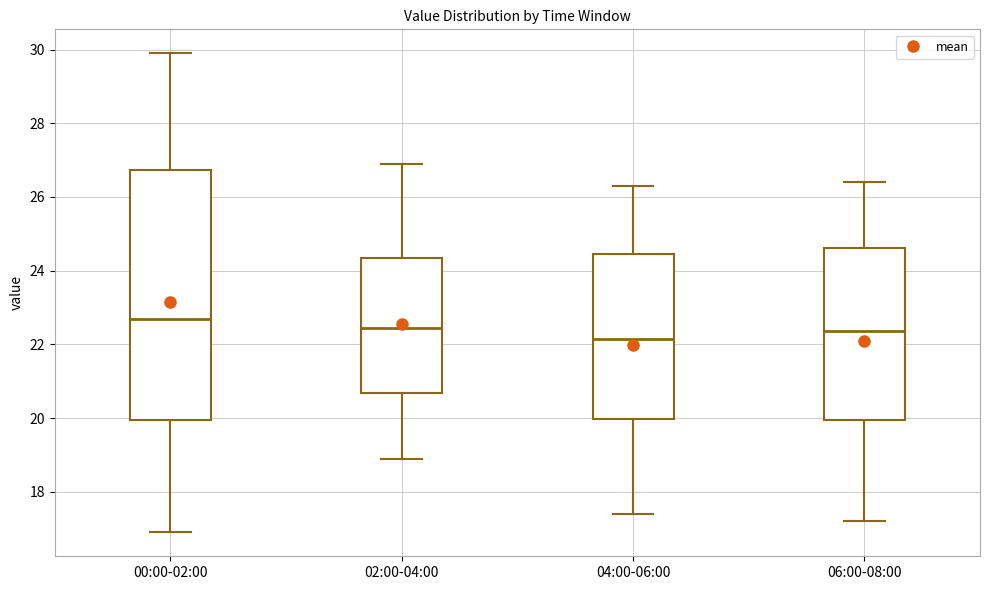

Which box has the highest median line?

00:00-02:00